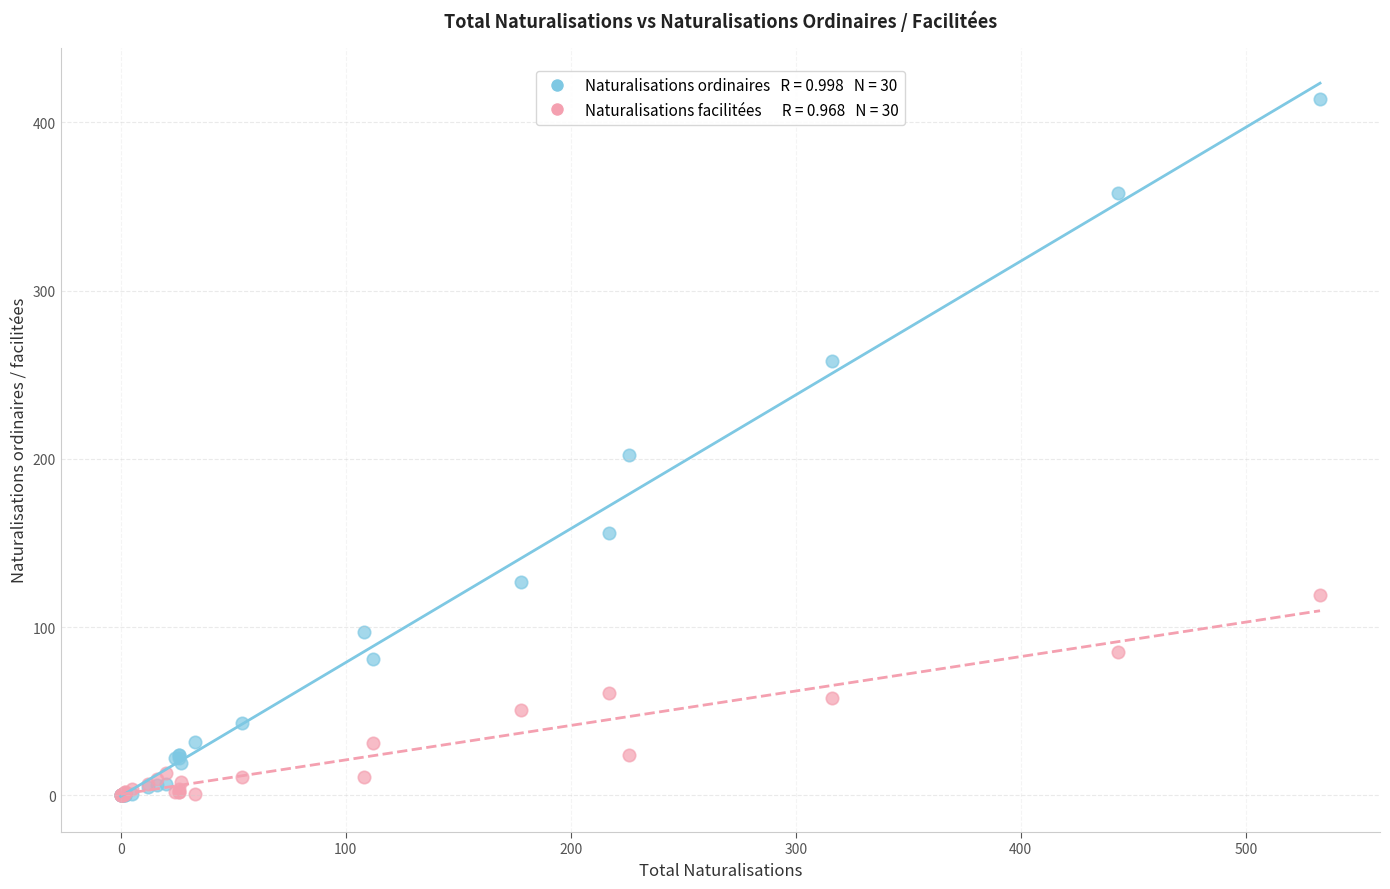

Across all series, what Y value is closest to 207?

202